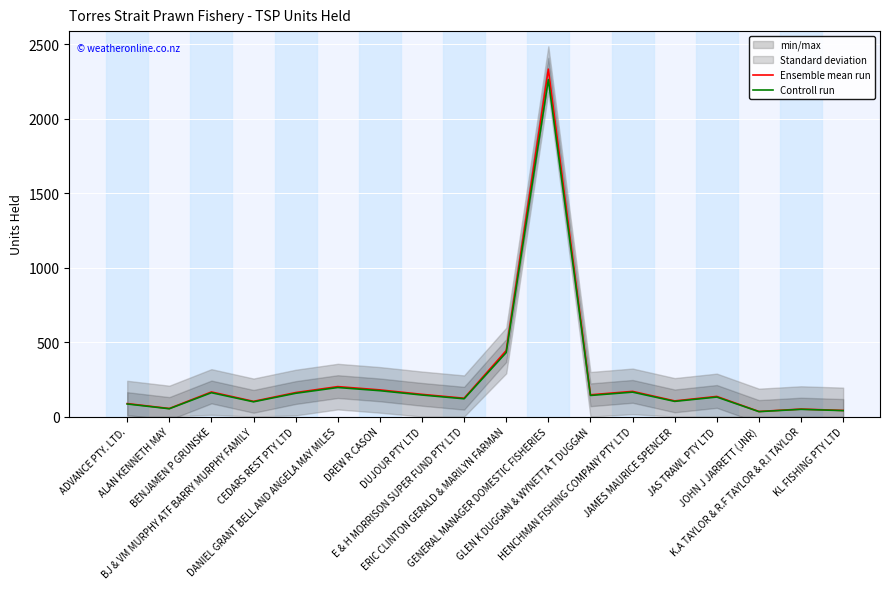

How many interior local peaks does the Controll run series have?

6